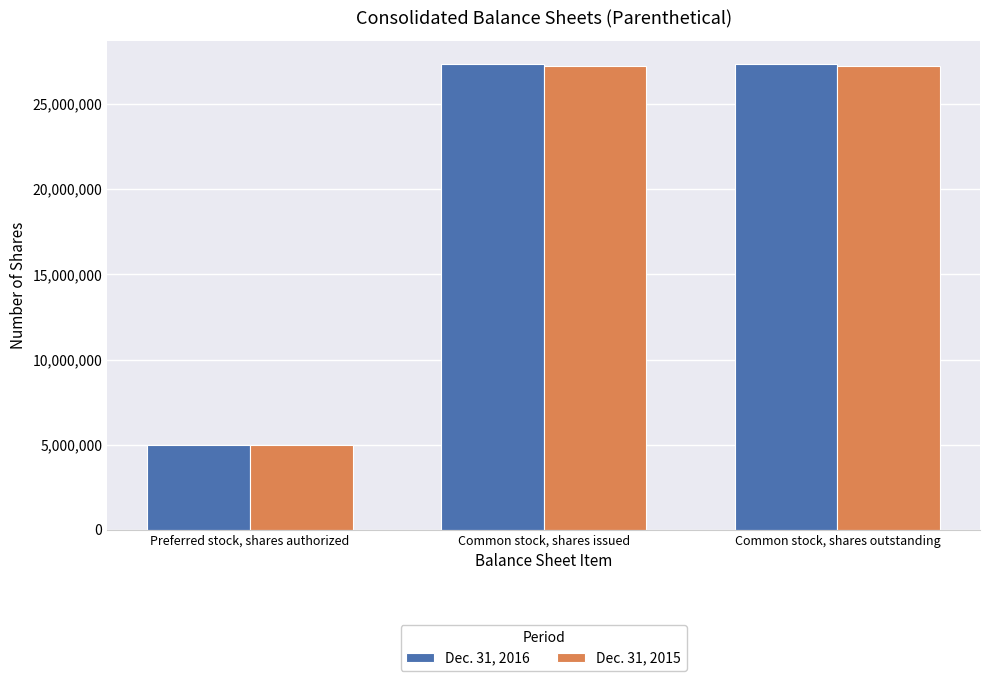

What is the minimum value shown in the chart?

5000000